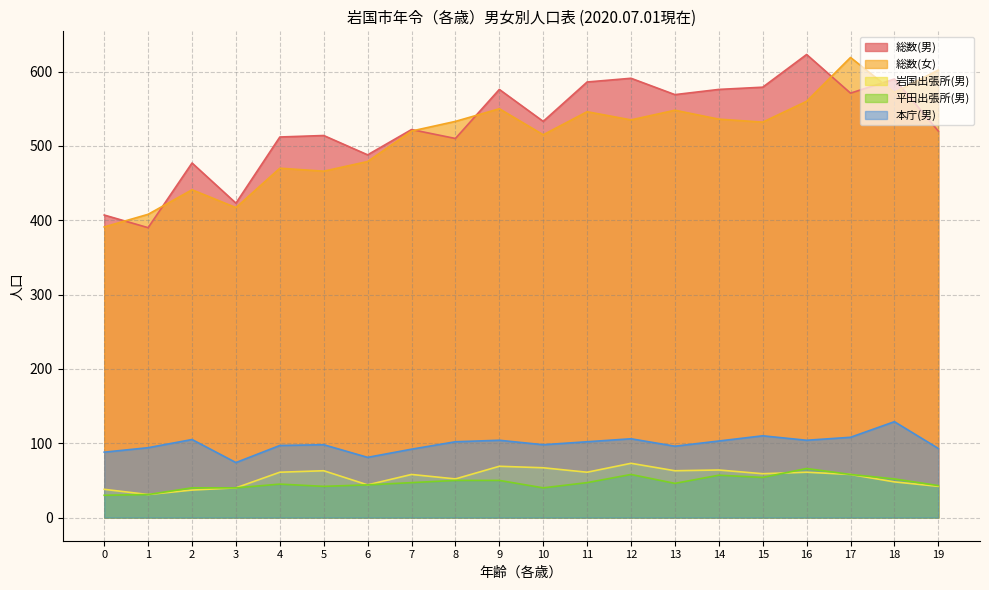

The value of 平田出張所(男) at 2 is 40. True or false?

True